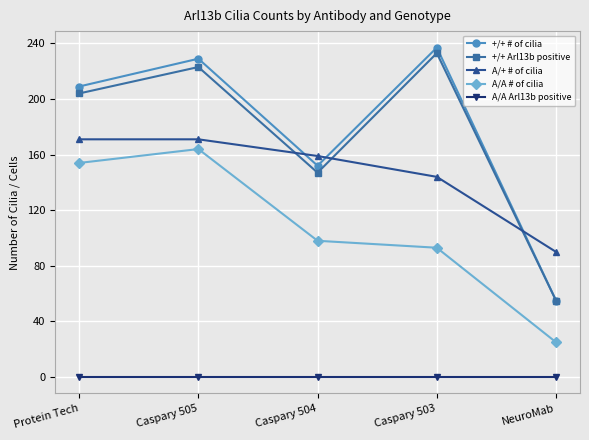

The value of A/A Arl13b positive at Caspary 504 is 0. True or false?

True